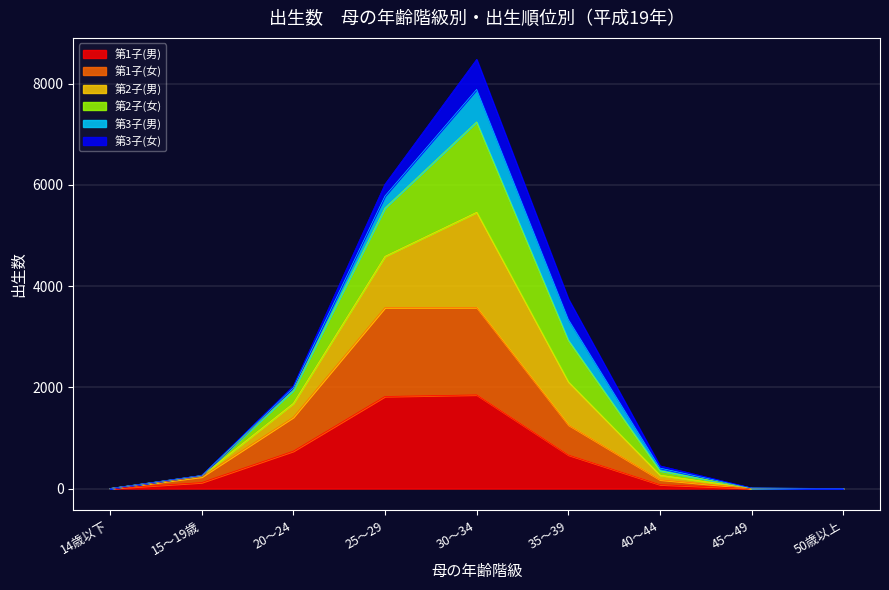

The value of 第1子(男) at 50歳以上 is -1198. True or false?

False